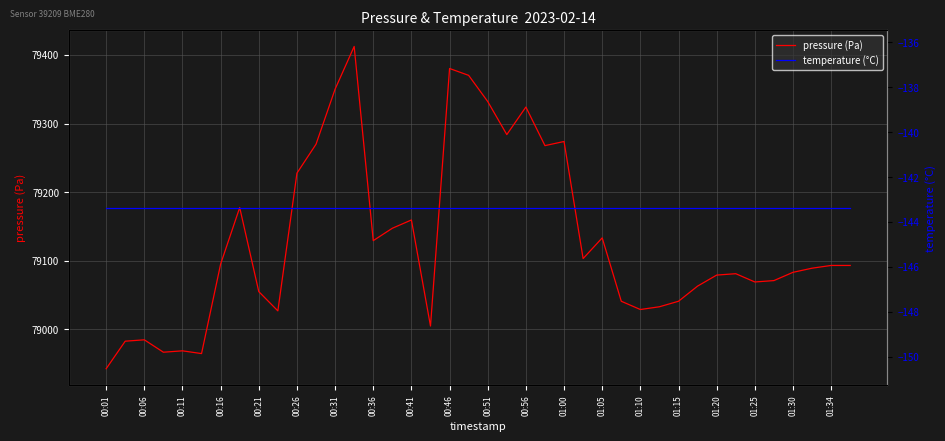

How many lines are shown in the chart?

2